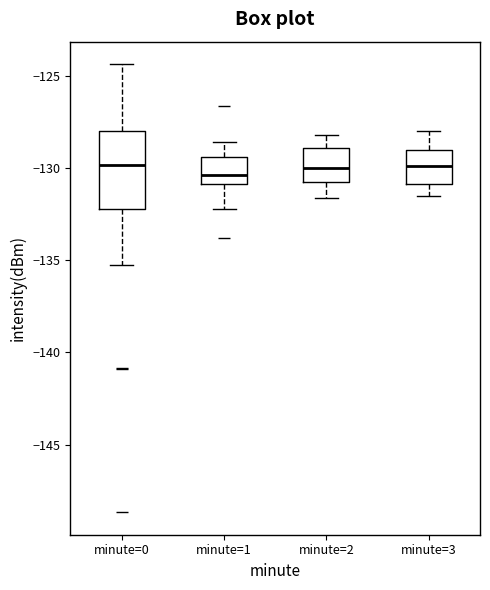

Reading left to right, transcribe this box plot: for each box, give where its median line is, the range the box spans, and where its two whiskers end, as read against the y-axis. The values are not printed on the chart, so give them approximately, as read against the axis.

minute=0: median -130.0, box -132.0 to -128.0, whiskers -135.5 to -124.5
minute=1: median -130.5, box -131.0 to -129.5, whiskers -132.0 to -128.5
minute=2: median -130.0, box -131.0 to -129.0, whiskers -131.5 to -128.0
minute=3: median -130.0, box -131.0 to -129.0, whiskers -131.5 to -128.0